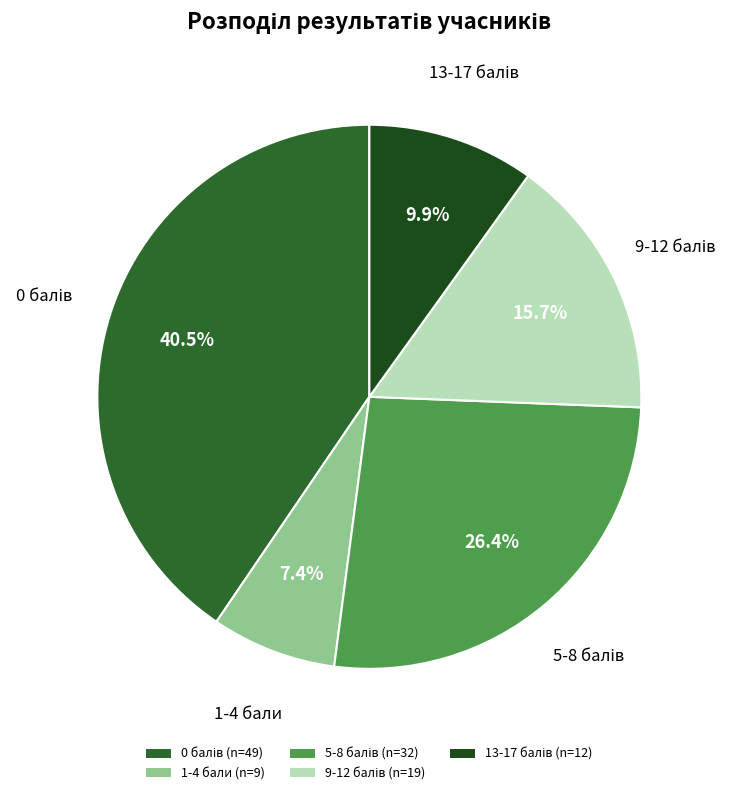

Do 13-17 and 5-8 together represent more than half of the pie?

No